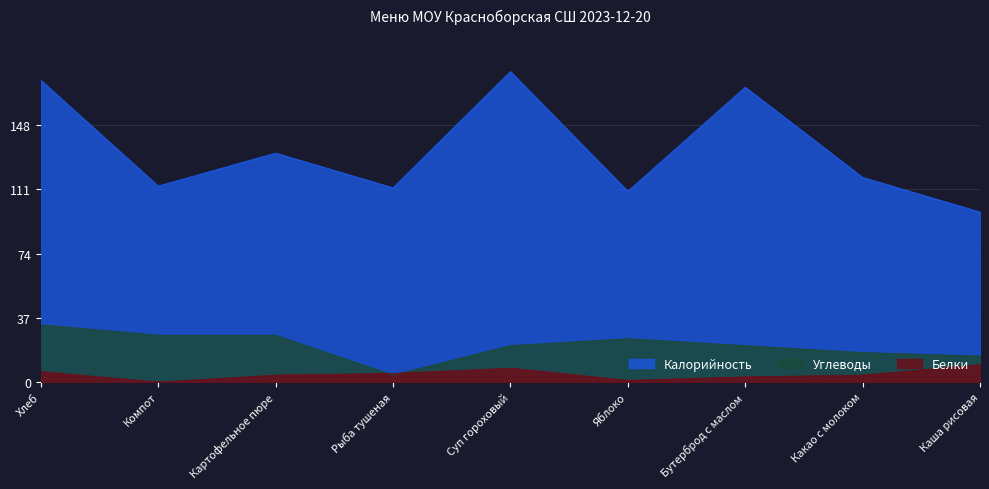

What is the difference between the maximum and second lowest values in the Белки series?

9